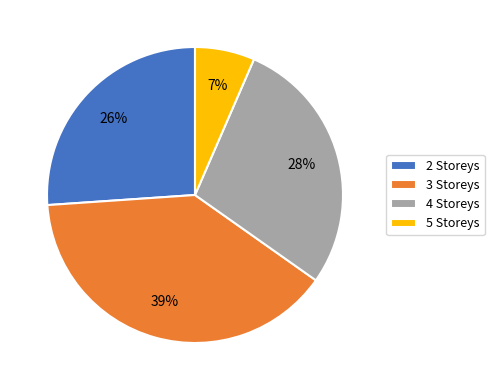

The 4 Storeys slice represents 28% of the pie. True or false?

True